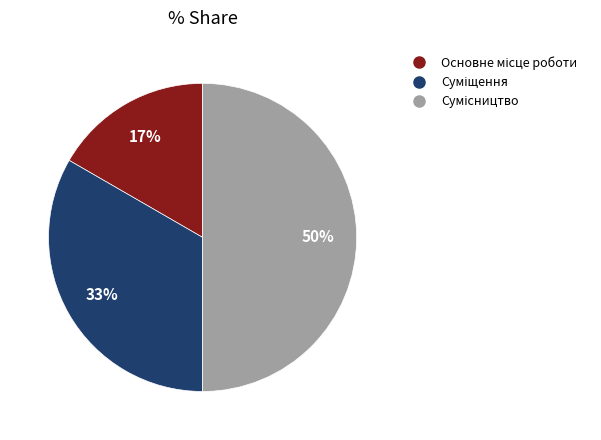

To the nearest percent, what is the difference between the largest and smallest slice percentages?

33%